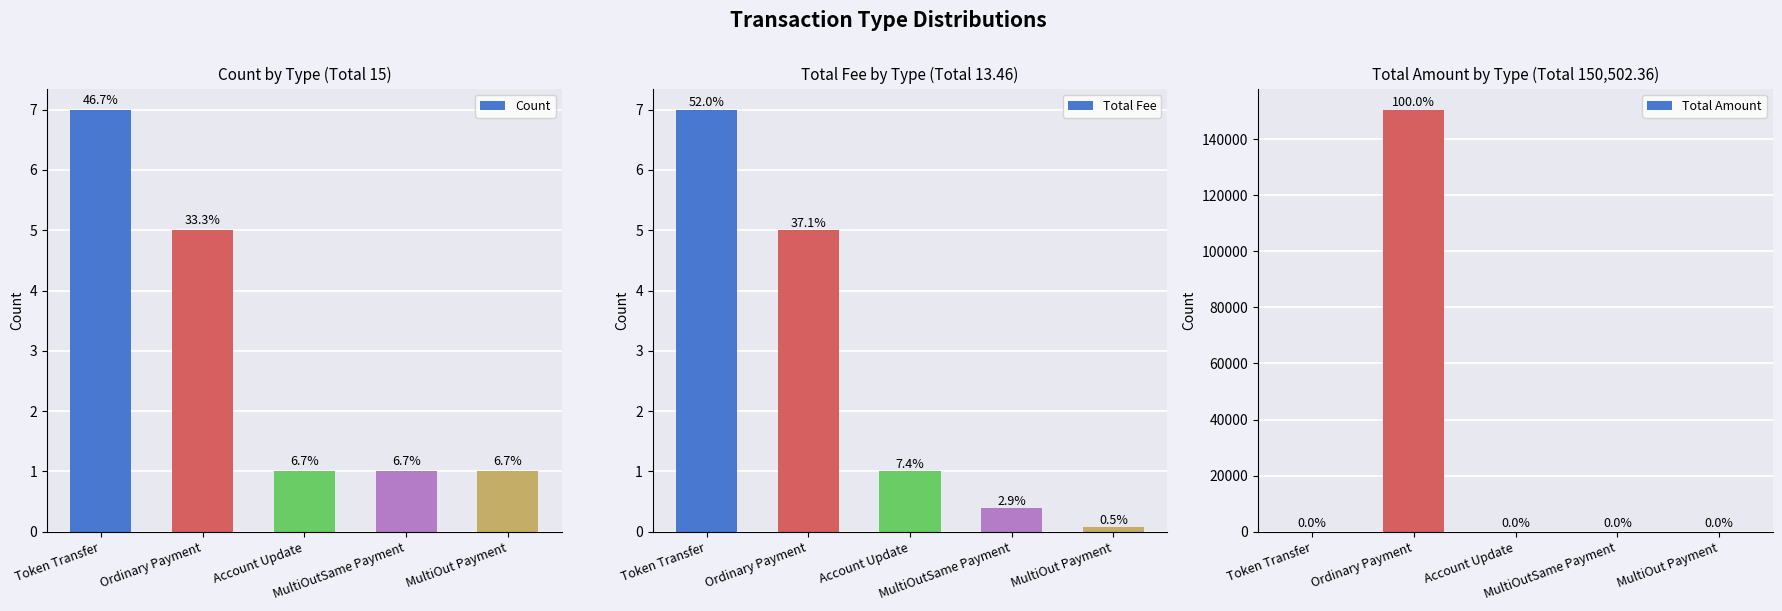

Which category has the highest value in the Total Amount series?

Ordinary Payment